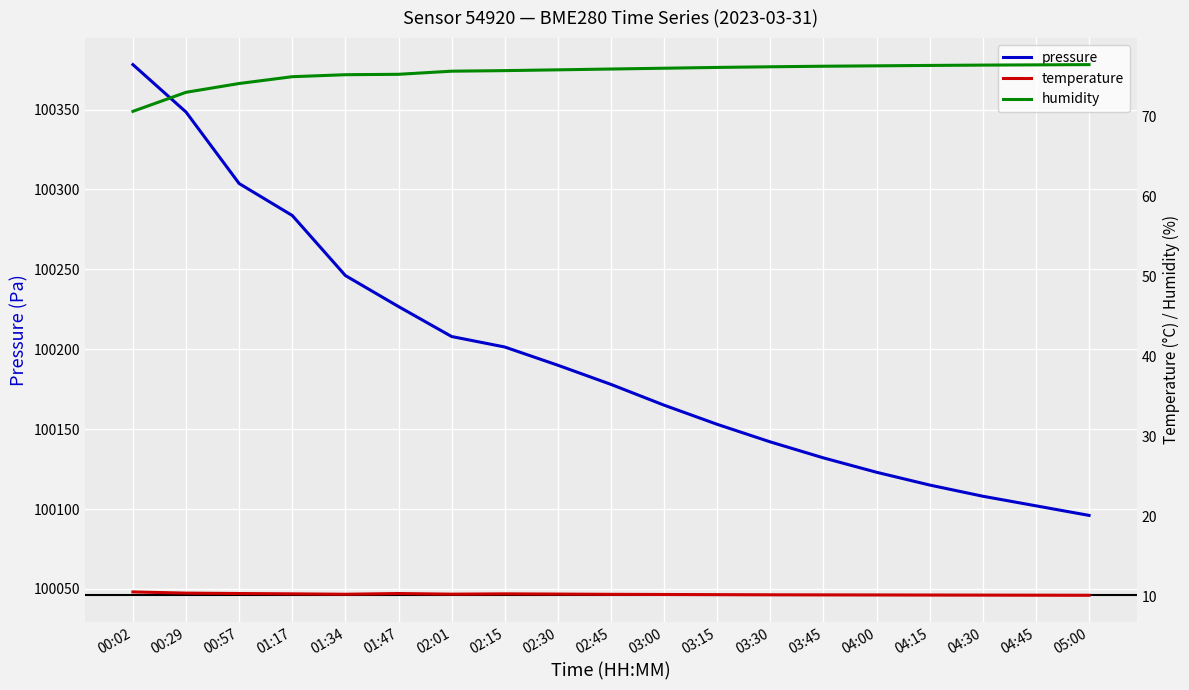

The temperature series shows 6.6 at 05:00. True or false?

False